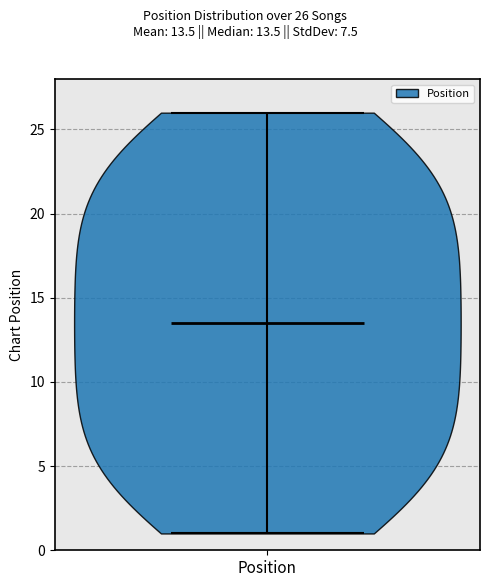

Read this violin plot against the y-axis: where its median line is, and the lowest and highest points the violin reaches. The values are not printed on the chart, so give them approximately, as read against the axis.

median line 13.5, lowest point 1.0, highest point 26.0